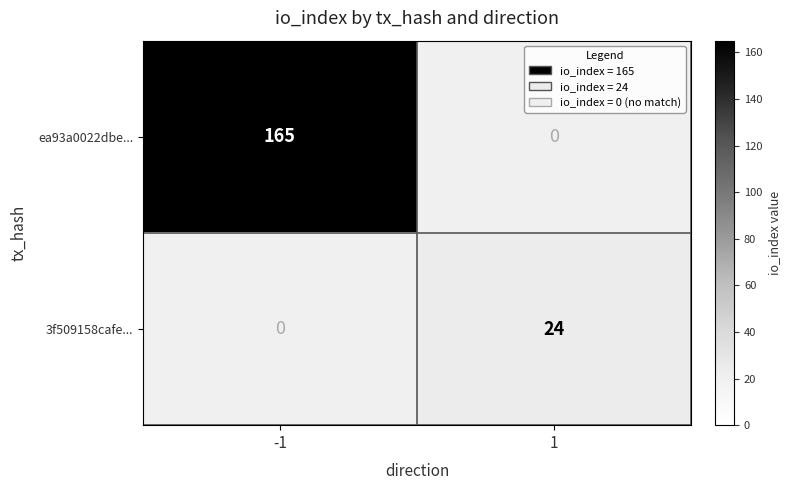

The ea93a0022dbe... series shows 288 at -1. True or false?

False